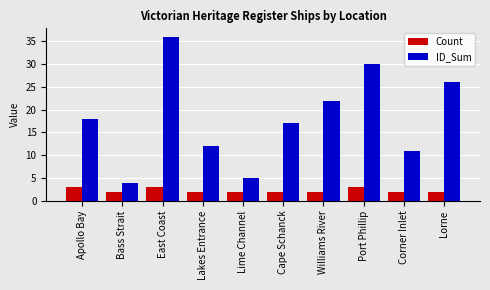

What position from the right is Lorne?

1